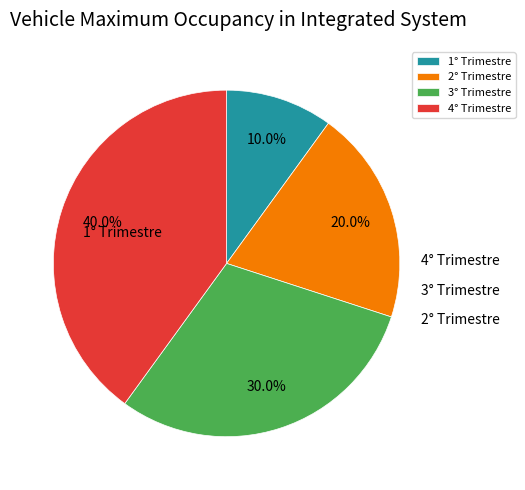

True or false: 2° Trimestre accounts for 20% of the total.

True